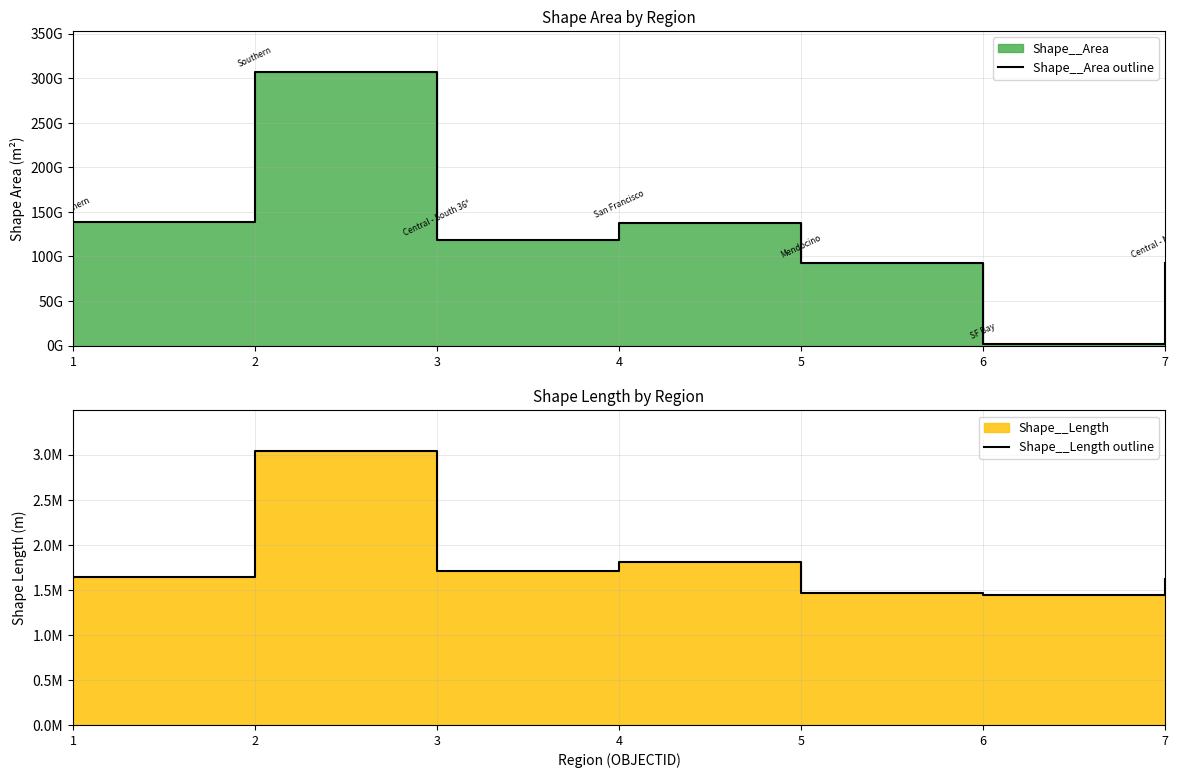

What is the difference between the highest and lowest values at 5?

92157004425.3